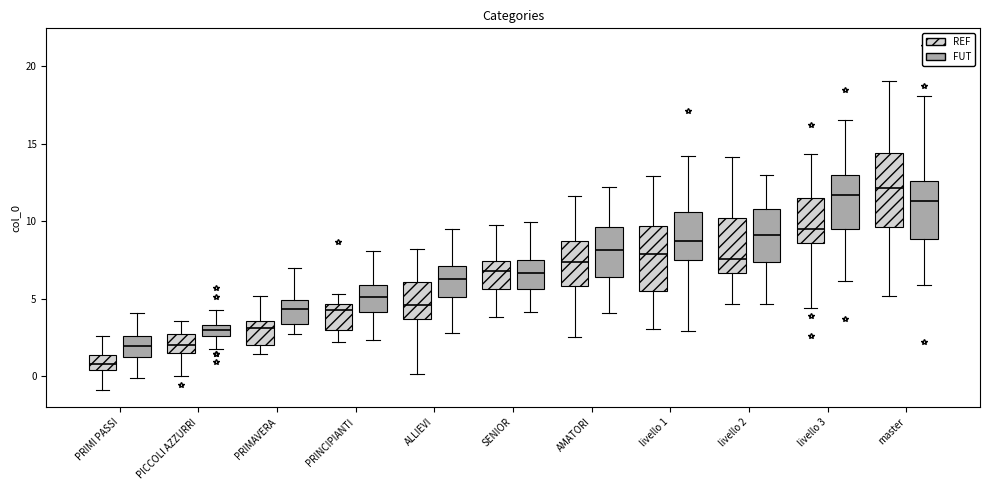

Which box is the tallest, from its lower edge to its upper edge?

master (REF)